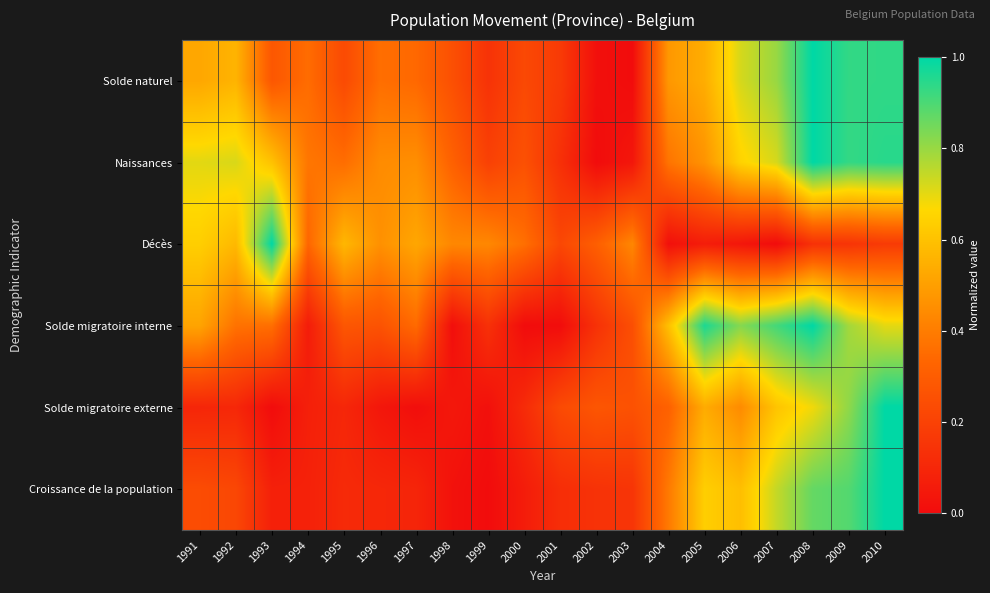

Reading left to right, extract all data points from this chart.

Solde naturel: 1991=0.5	1992=0.6	1993=0.3	1994=0.4	1995=0.2	1996=0.4	1997=0.3	1998=0.3	1999=0.1	2000=0.2	2001=0.2	2002=0.0	2003=0.0	2004=0.5	2005=0.5	2006=0.7	2007=0.8	2008=1.0	2009=0.9	2010=0.9
Naissances: 1991=0.7	1992=0.7	1993=0.6	1994=0.4	1995=0.4	1996=0.4	1997=0.5	1998=0.3	1999=0.2	2000=0.3	2001=0.1	2002=0.0	2003=0.0	2004=0.4	2005=0.5	2006=0.7	2007=0.7	2008=1.0	2009=0.9	2010=0.9
Décès: 1991=0.6	1992=0.6	1993=1.0	1994=0.3	1995=0.6	1996=0.5	1997=0.5	1998=0.4	1999=0.4	2000=0.4	2001=0.2	2002=0.3	2003=0.4	2004=0.0	2005=0.1	2006=0.0	2007=0.0	2008=0.1	2009=0.1	2010=0.2
Solde migratoire interne: 1991=0.5	1992=0.4	1993=0.4	1994=0.1	1995=0.3	1996=0.3	1997=0.3	1998=0.0	1999=0.1	2000=0.0	2001=0.0	2002=0.1	2003=0.2	2004=0.6	2005=1.0	2006=0.8	2007=0.9	2008=1.0	2009=0.8	2010=0.7
Solde migratoire externe: 1991=0.1	1992=0.1	1993=0.0	1994=0.1	1995=0.1	1996=0.0	1997=0.0	1998=0.0	1999=0.0	2000=0.1	2001=0.2	2002=0.3	2003=0.3	2004=0.3	2005=0.5	2006=0.4	2007=0.6	2008=0.7	2009=0.8	2010=1.0
Croissance de la population: 1991=0.2	1992=0.2	1993=0.1	1994=0.1	1995=0.1	1996=0.1	1997=0.1	1998=0.0	1999=0.0	2000=0.1	2001=0.1	2002=0.1	2003=0.2	2004=0.4	2005=0.6	2006=0.6	2007=0.7	2008=0.9	2009=0.9	2010=1.0